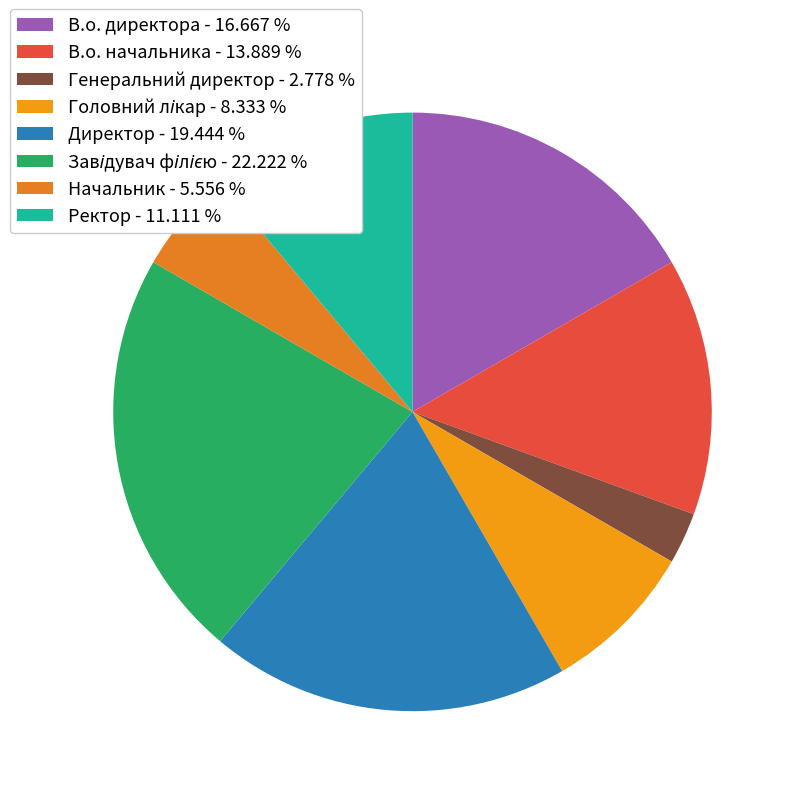

To the nearest percent, what percentage of the pie is Завідувач філією?

22%